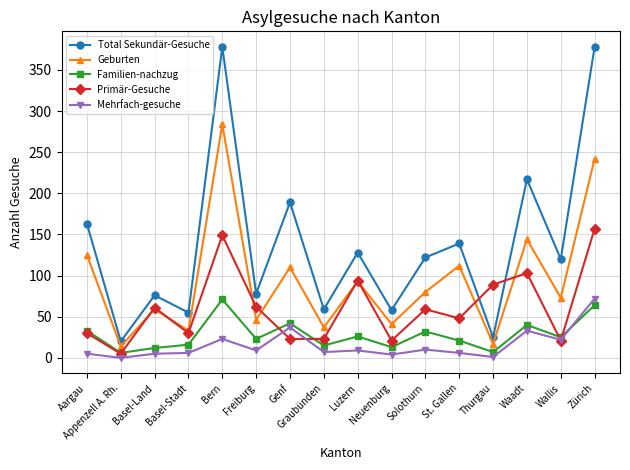

True or false: Total Sekundär-Gesuche and Familien-nachzug cross at least once.

False